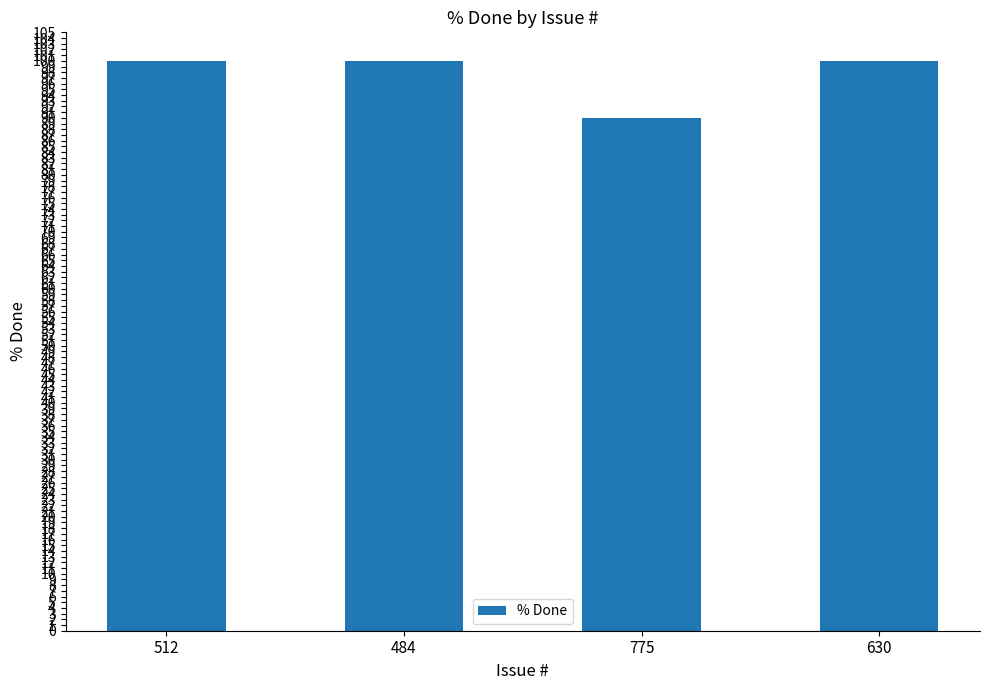

Reading left to right, extract all data points from this chart.

512=100	484=100	775=90	630=100